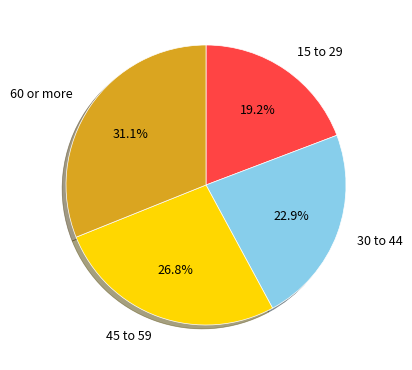

To the nearest percent, what portion does 30 to 44 represent?

23%